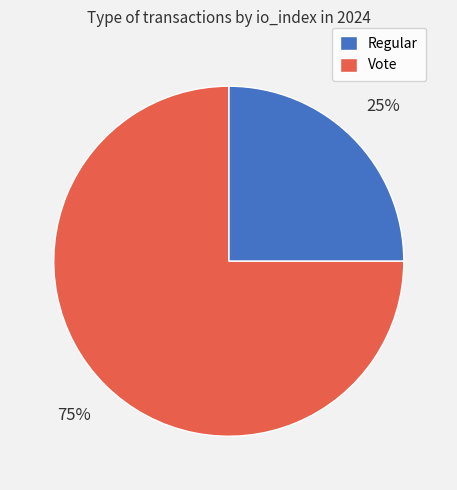

The Vote slice represents 75% of the pie. True or false?

True